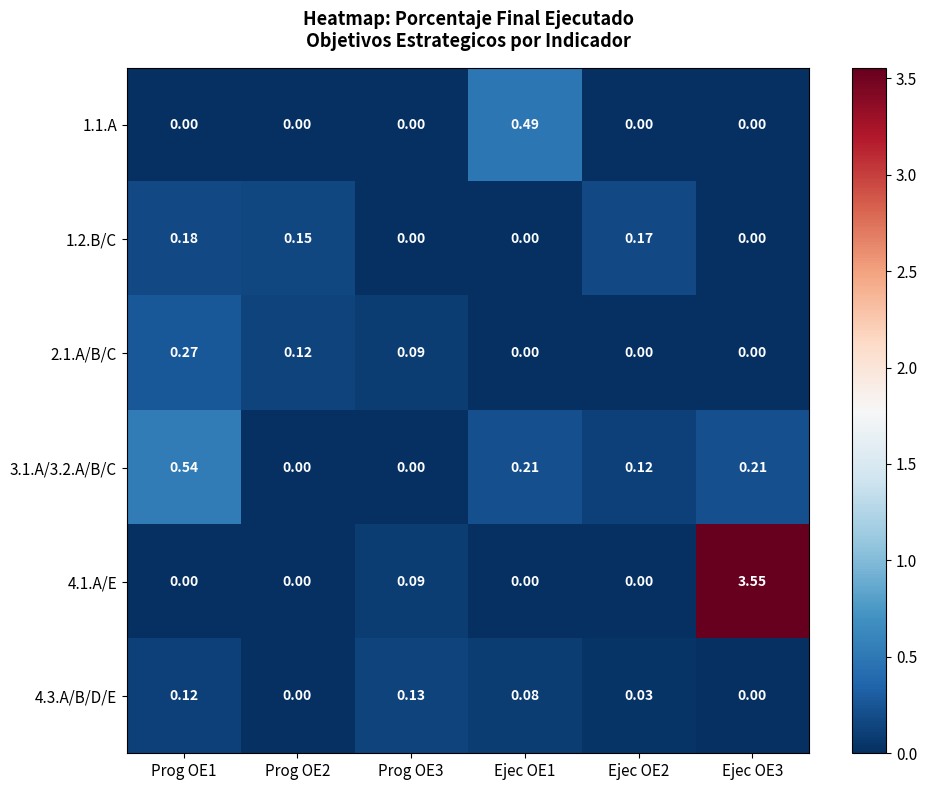

At how many categories does at least one series exceed 1?

1